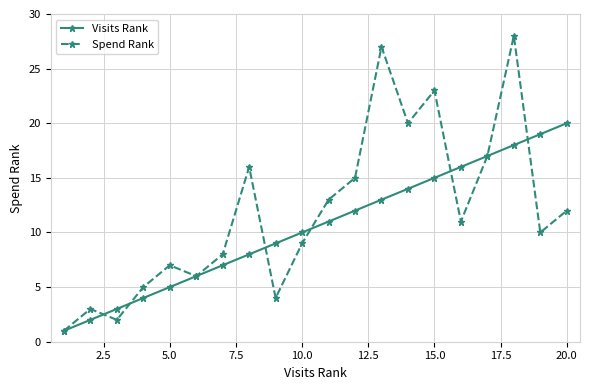

What is the difference between the maximum and minimum values in the Visits Rank series?

19